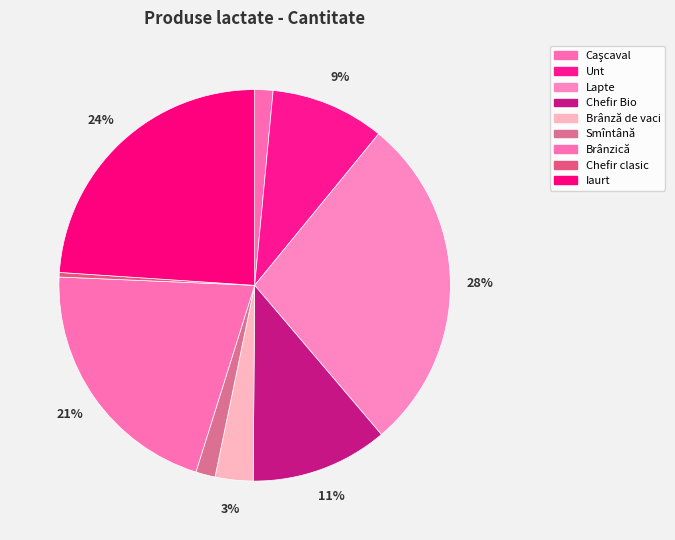

What percentage is the Brânză de vaci slice, to the nearest percent?

3%